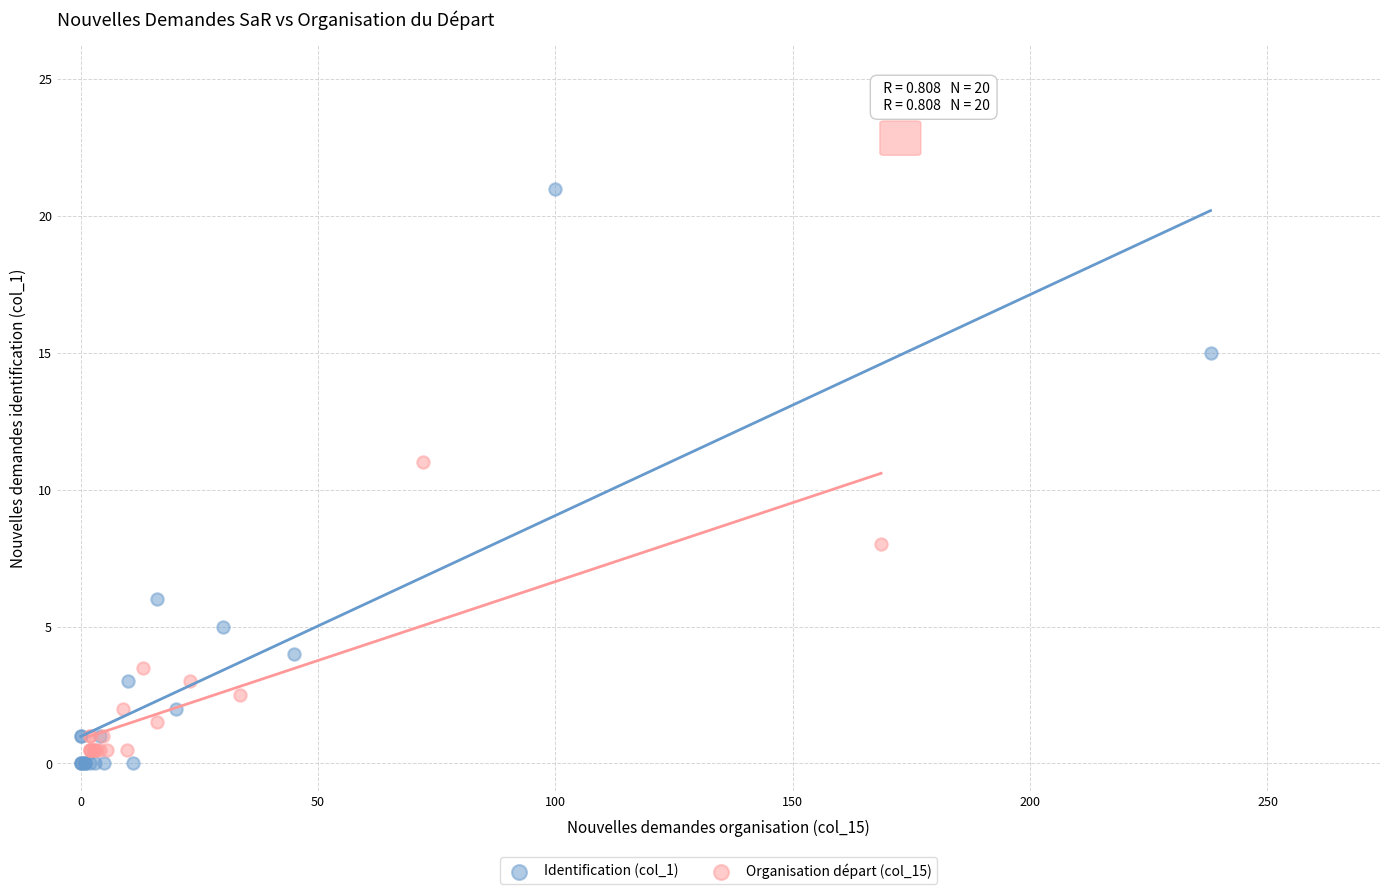

Which series contains the highest Y value?

Identification (col_1)